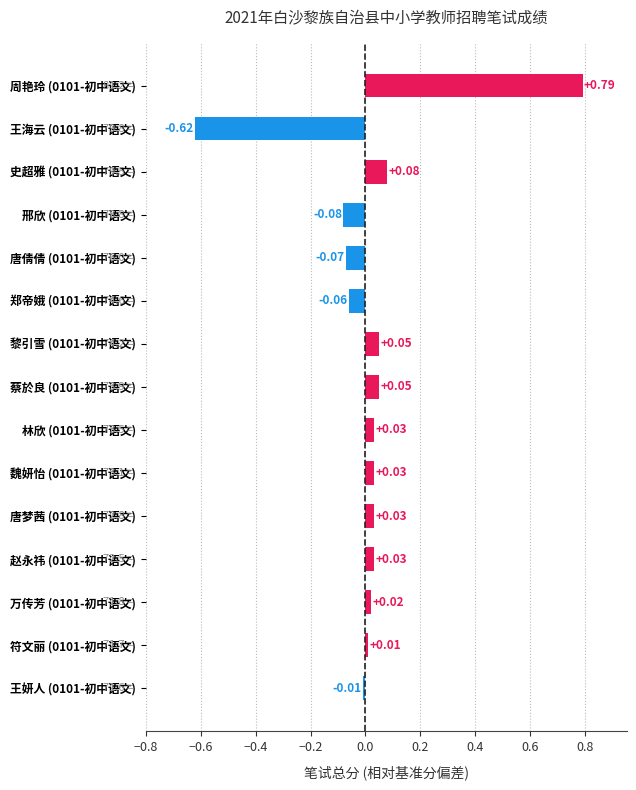

What is the sum of all values?

0.3